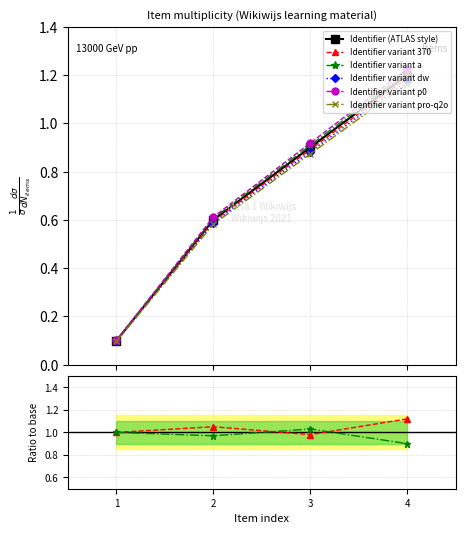

What is the value of the Identifier (ATLAS style) point at the 1st from the left?

0.1